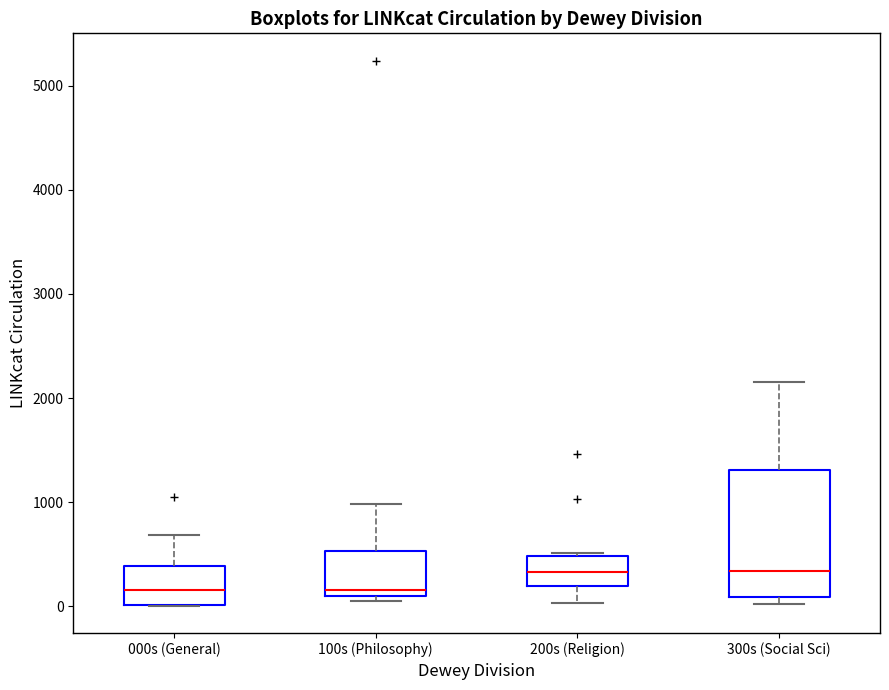

Where is the lower edge of the box for 300s (Social Sci) on the y-axis? The values are not printed on the chart, so give them approximately, as read against the axis.

100